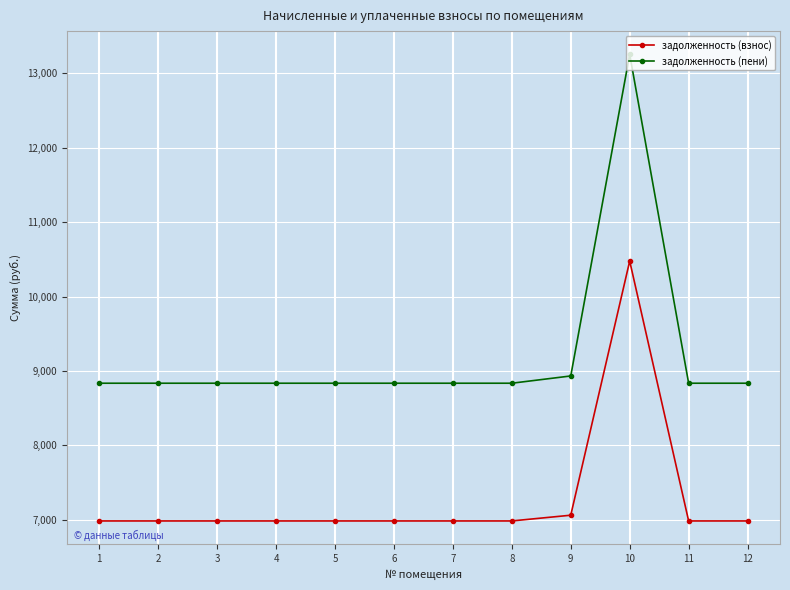

True or false: задолженность (пени) and задолженность (взнос) intersect in this chart.

False